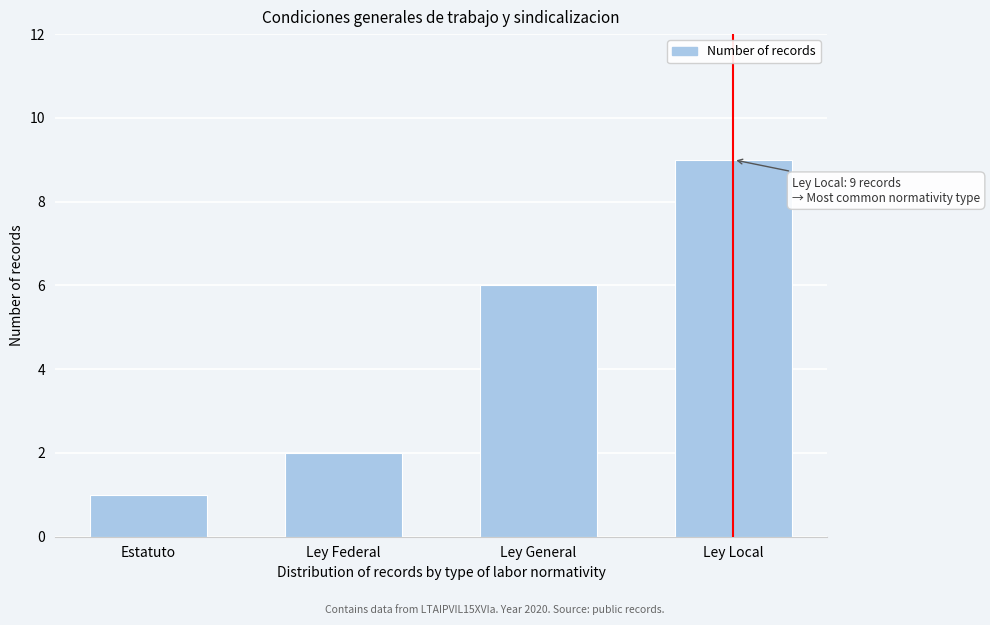

Reading right to left, extract all data points from this chart.

Ley Local=9	Ley General=6	Ley Federal=2	Estatuto=1